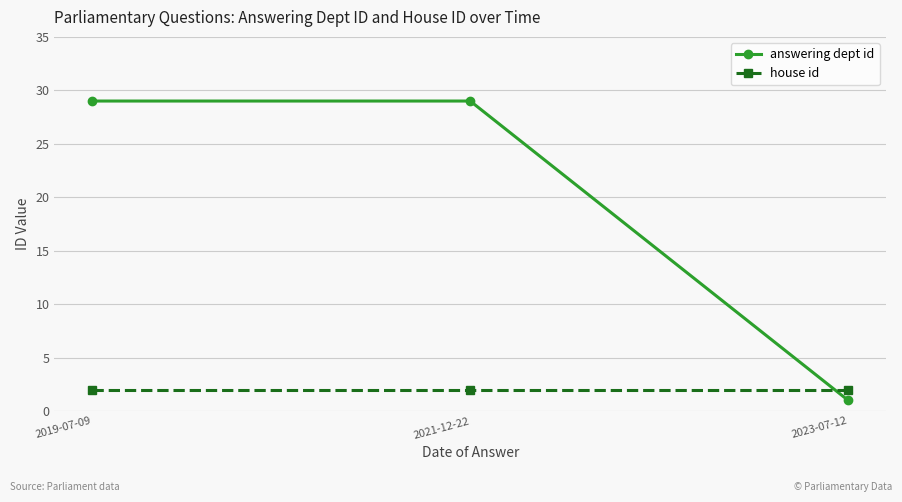

Count the number of categories in the chart.

3